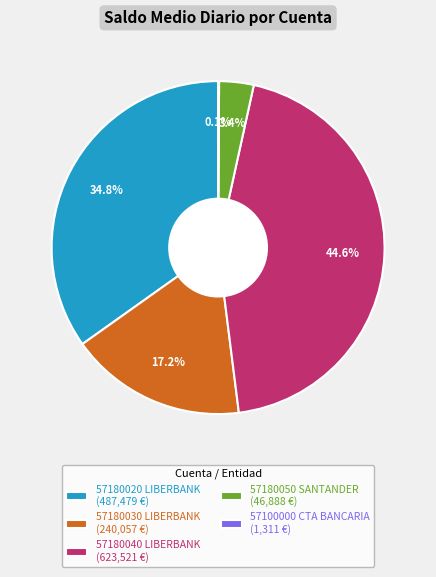

Is the sum of 57180030 LIBERBANK (240,057 €) and 57180040 LIBERBANK (623,521 €) greater than half?

Yes